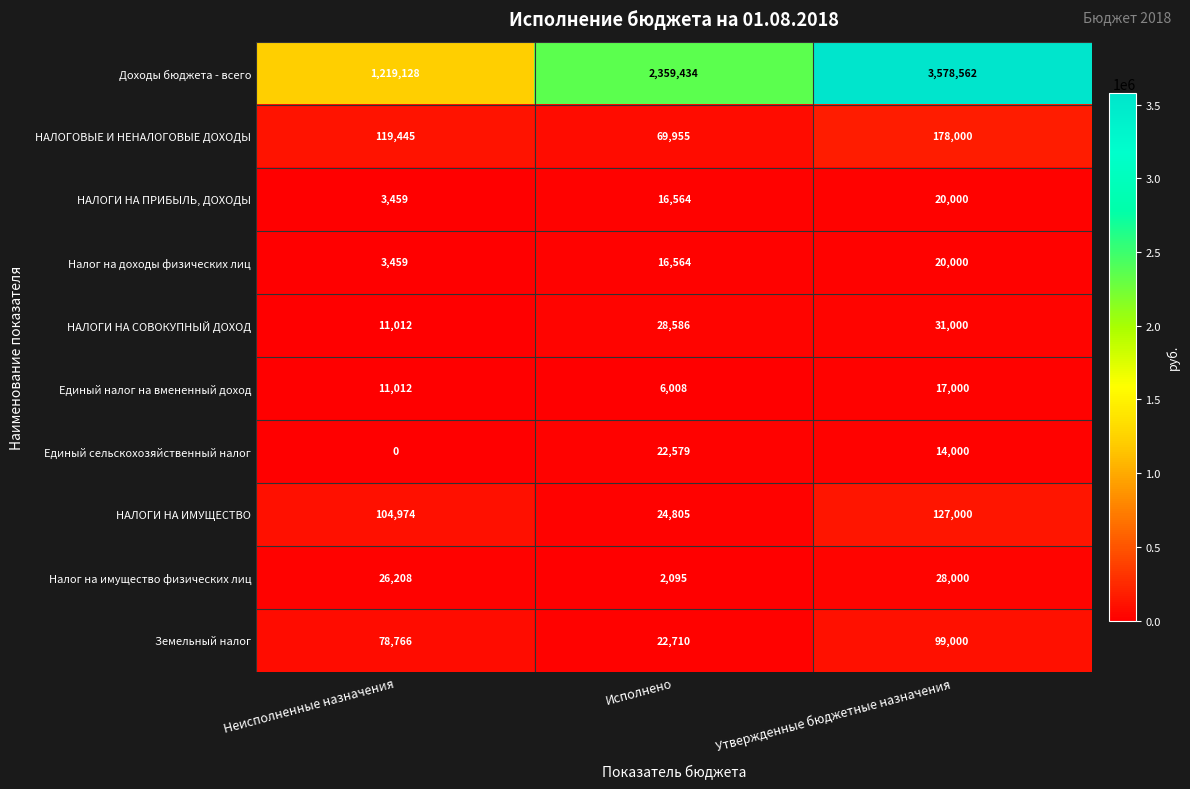

The value of НАЛОГИ НА ПРИБЫЛЬ, ДОХОДЫ at Утвержденные бюджетные назначения is 32318. True or false?

False